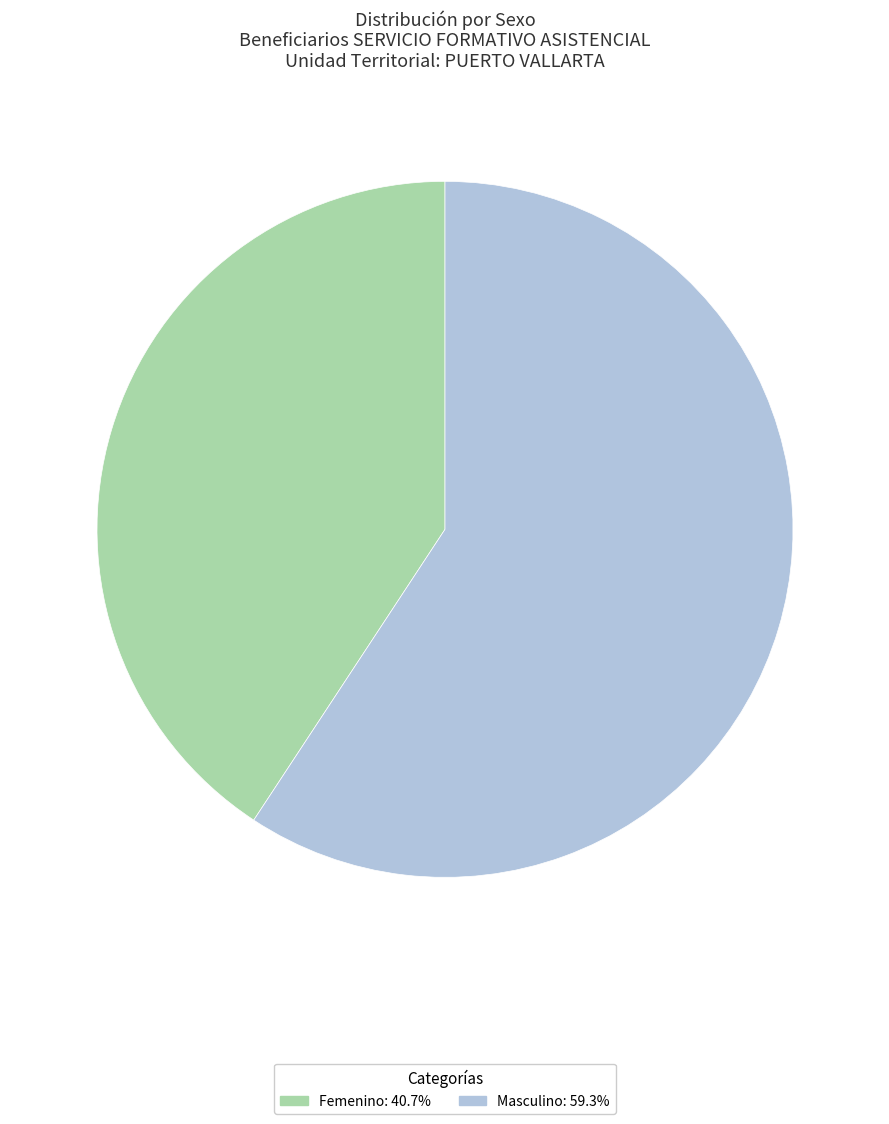

Which category has the smallest portion of the pie?

Femenino